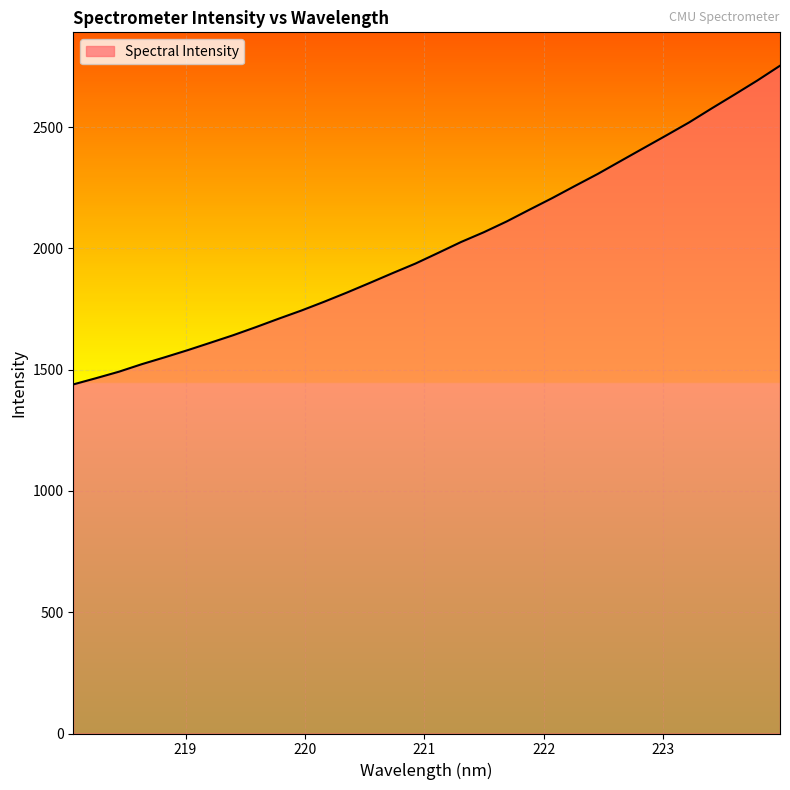

What is the difference between the maximum and minimum values?

1313.6